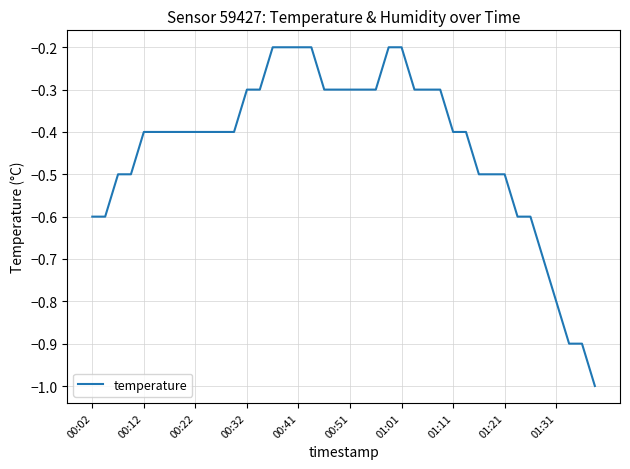

What is the difference between the maximum and minimum values?

0.8